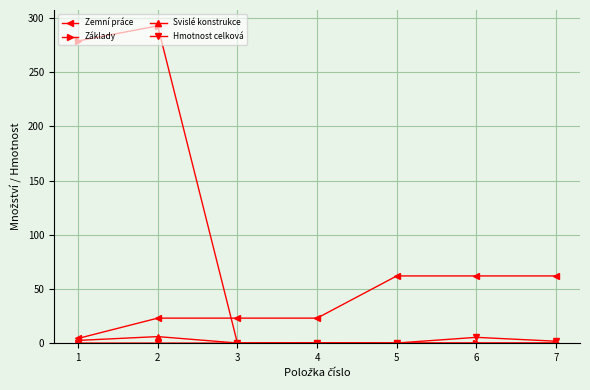

Which series has the largest total across all categories?

Základy